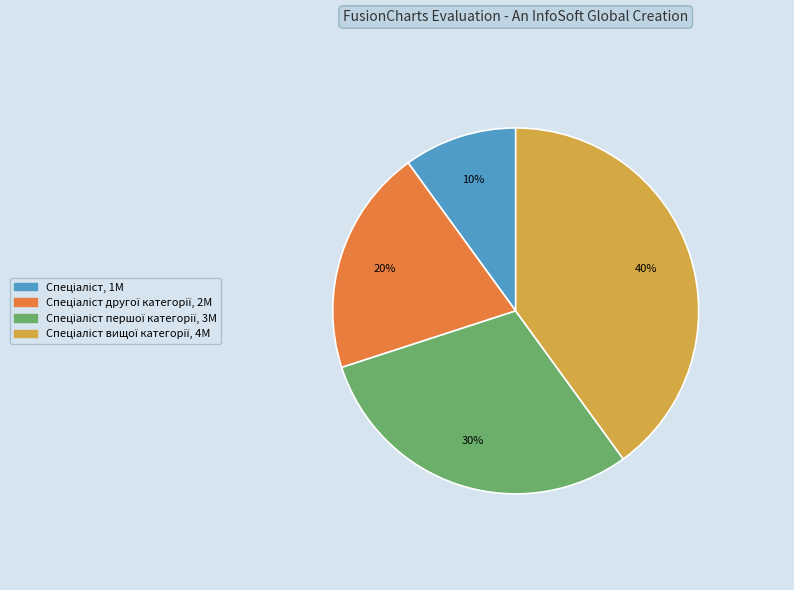

To the nearest percent, what is the average slice percentage?

25%